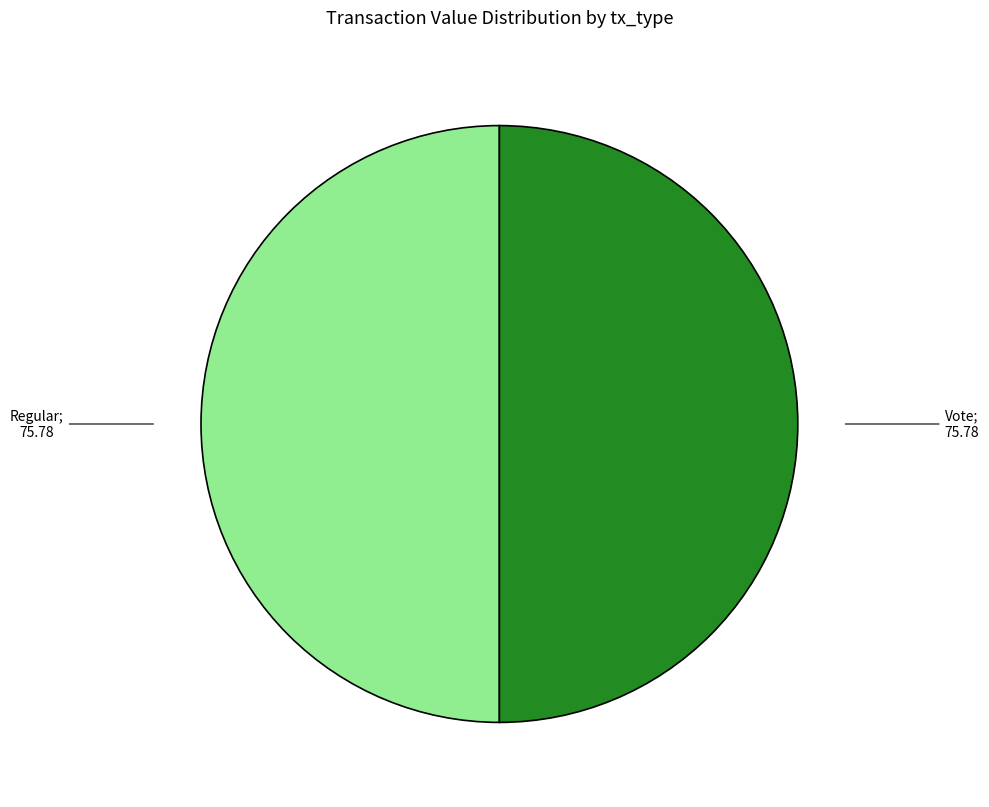

Count the number of slices in the pie.

2